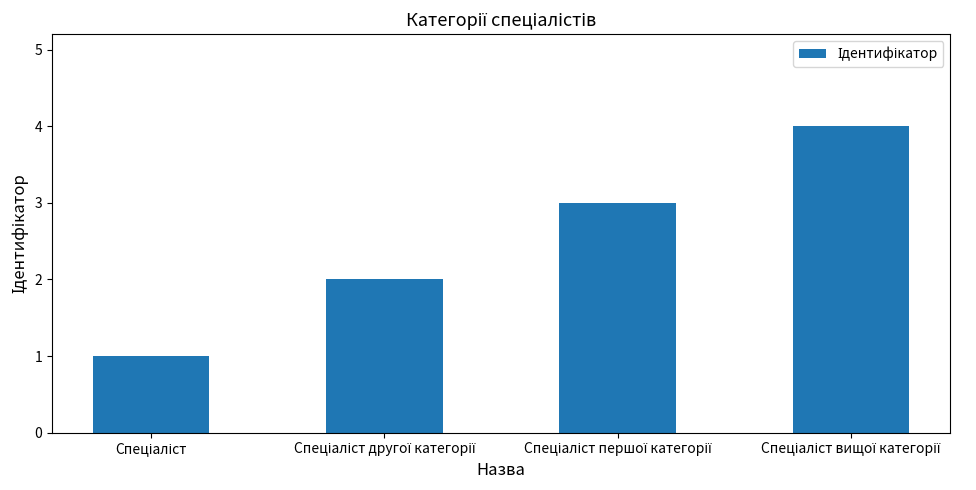

What is the sum of all values?

10